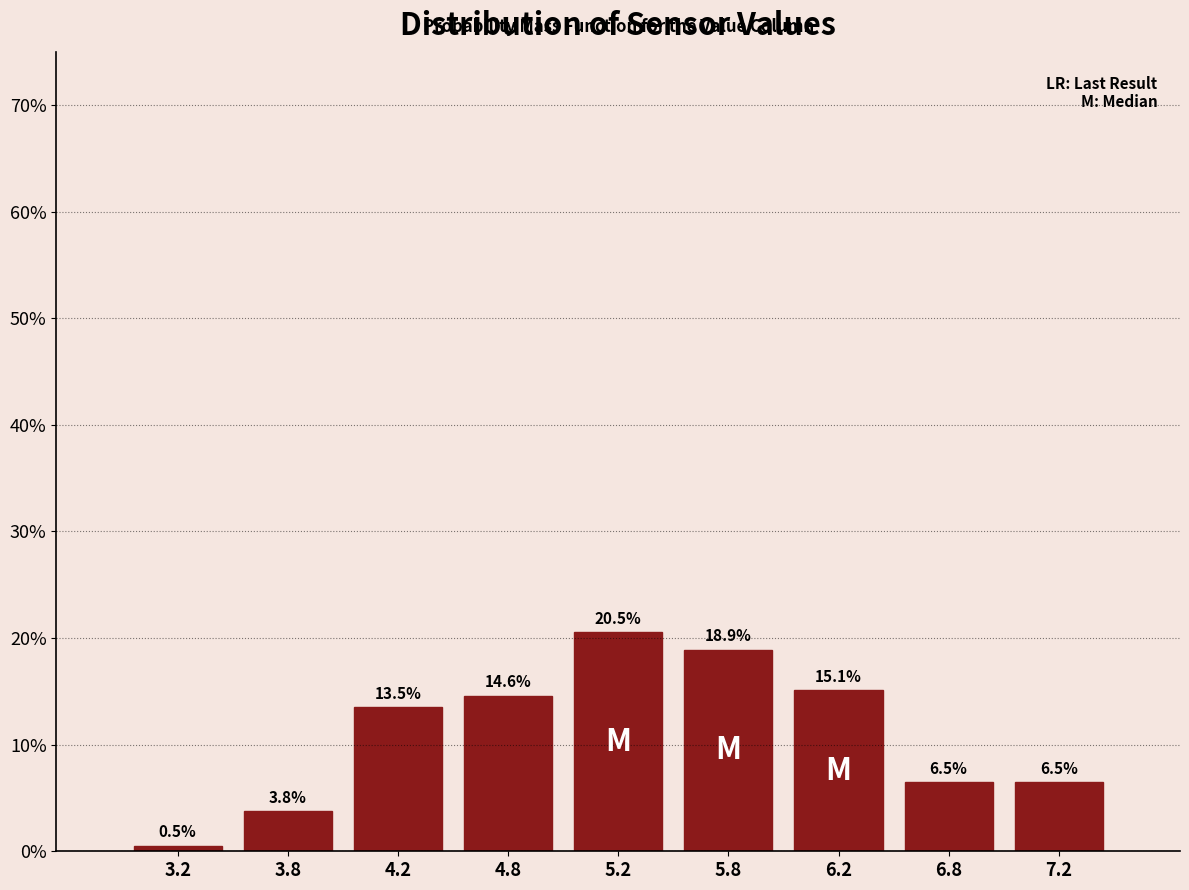

How tall is the bar that spans 4.5 to 5.0 on the x-axis?

14.6